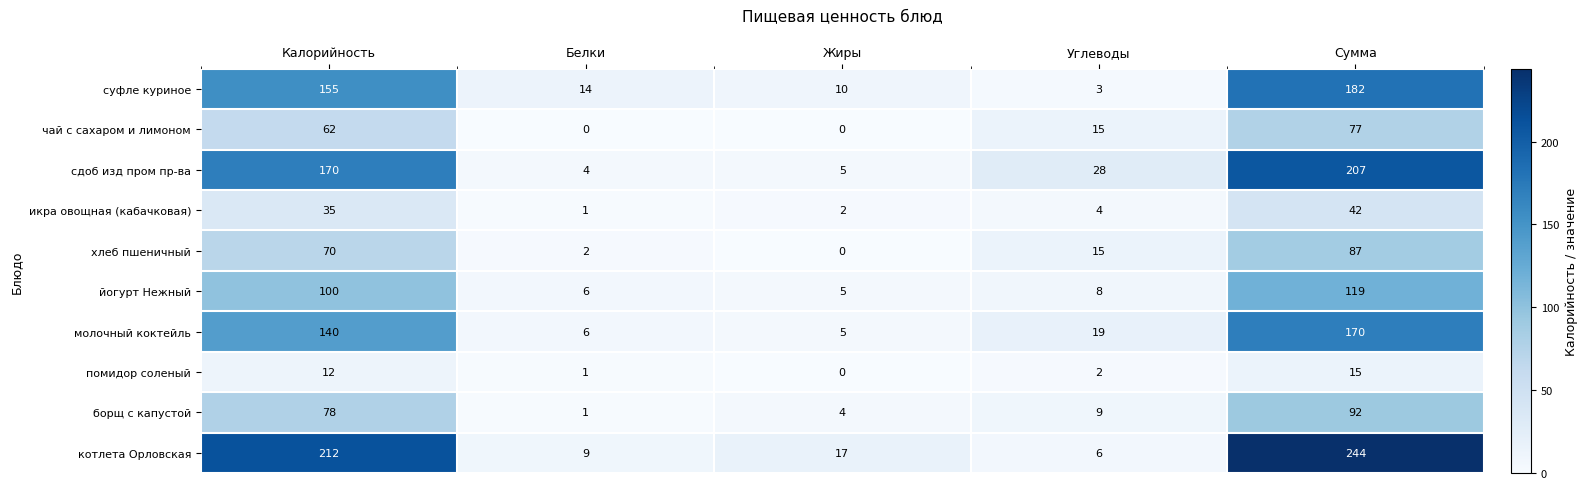

Which series has the largest total across all categories?

котлета Орловская